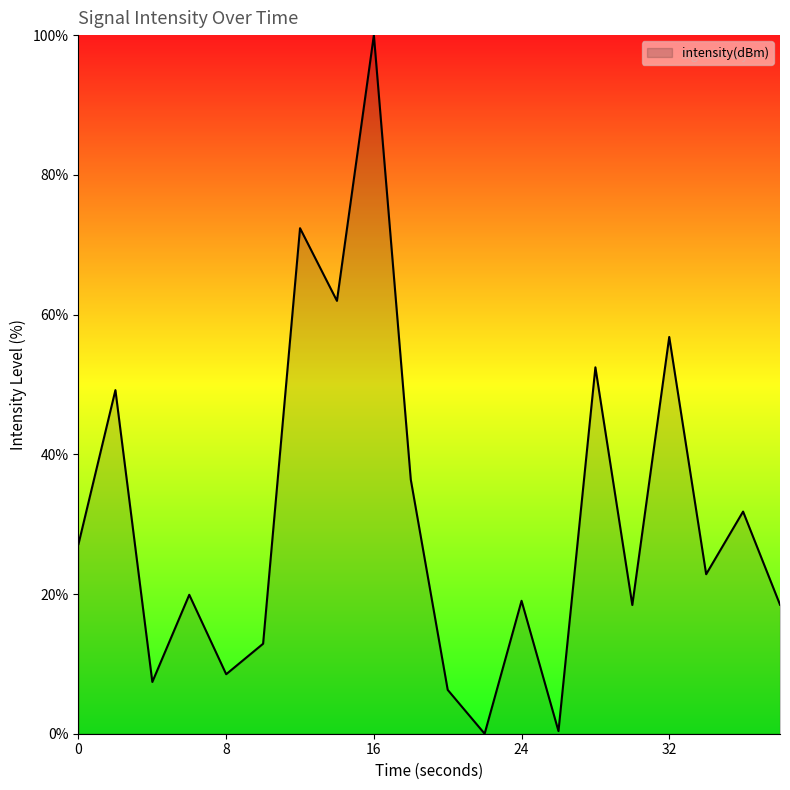

Is this an area chart (filled region under the line)?

Yes